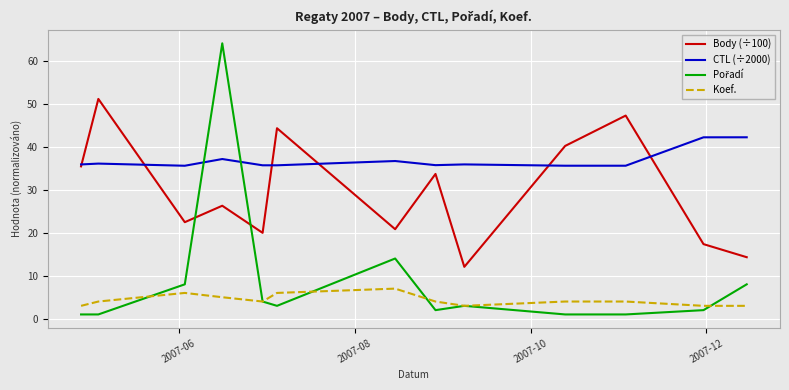

True or false: Body (÷100) and Koef. intersect in this chart.

False